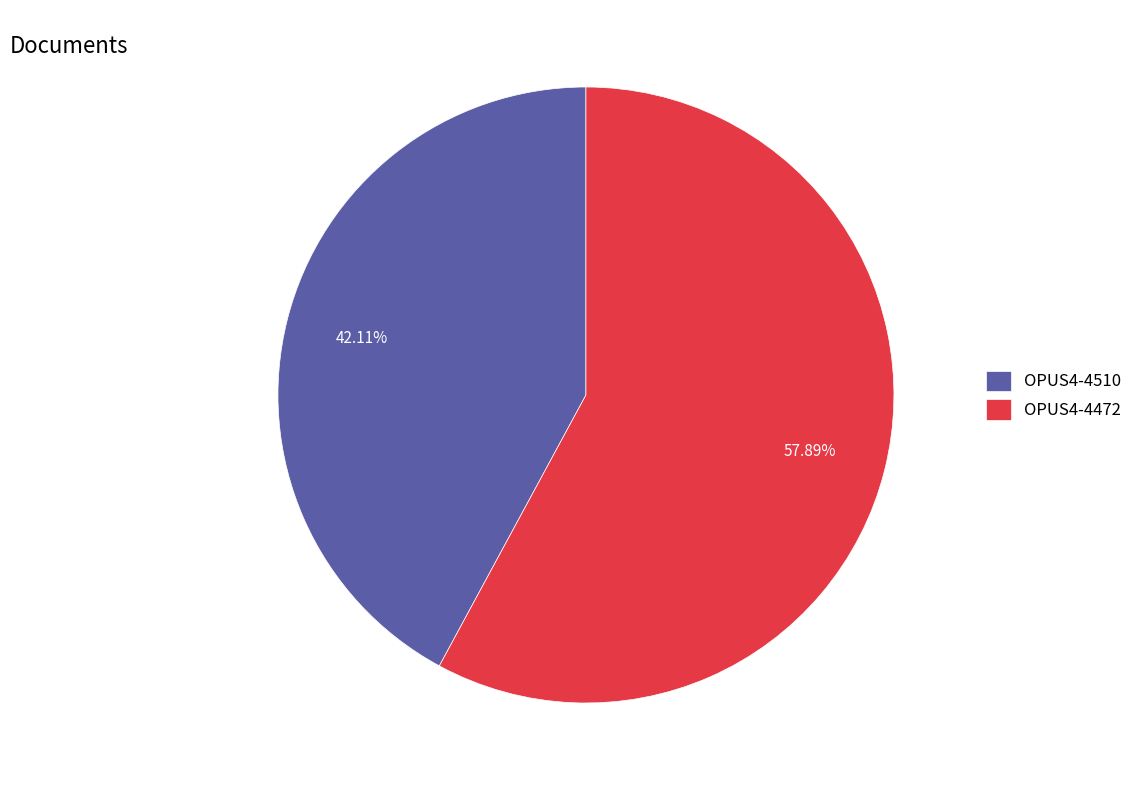

Which has a higher value, OPUS4-4472 or OPUS4-4510?

OPUS4-4472